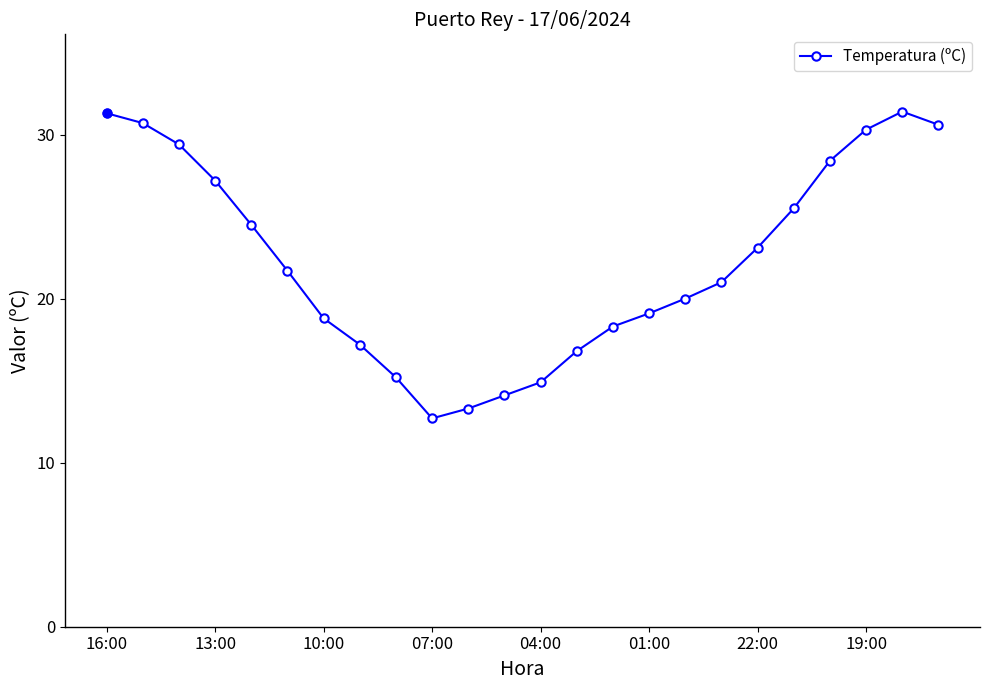

What is the difference between the second highest and minimum values?

18.6